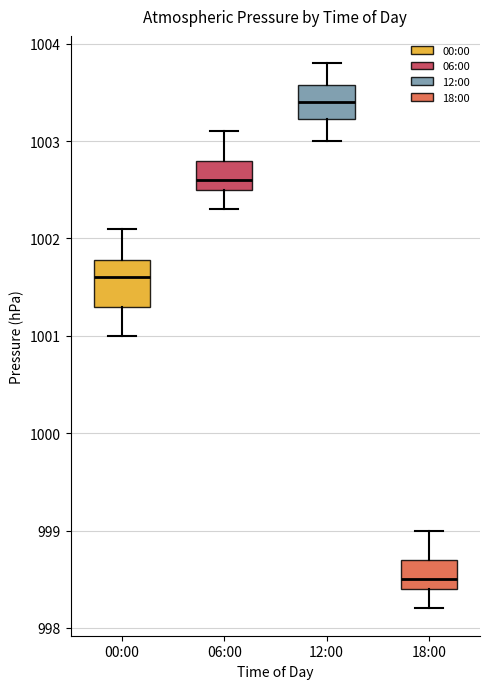

Where does the upper whisker of the box for 00:00 end on the y-axis? The values are not printed on the chart, so give them approximately, as read against the axis.

1002.1